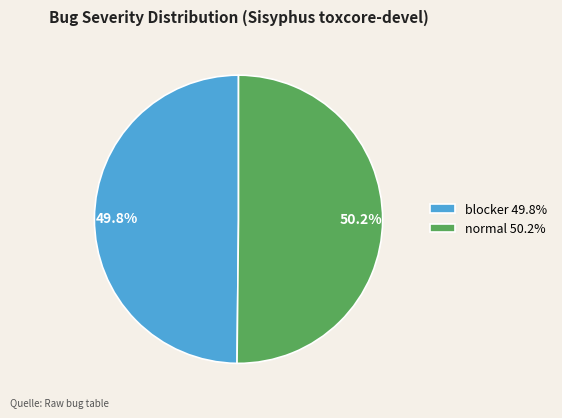

Is there a majority slice in this chart?

Yes